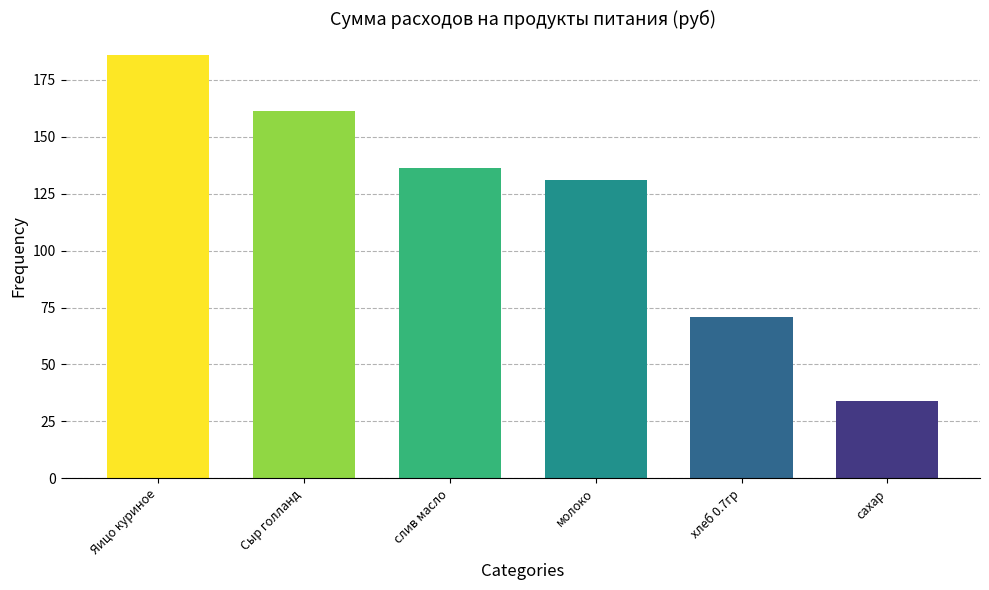

What is the value of the 5th bar from the left?

70.9